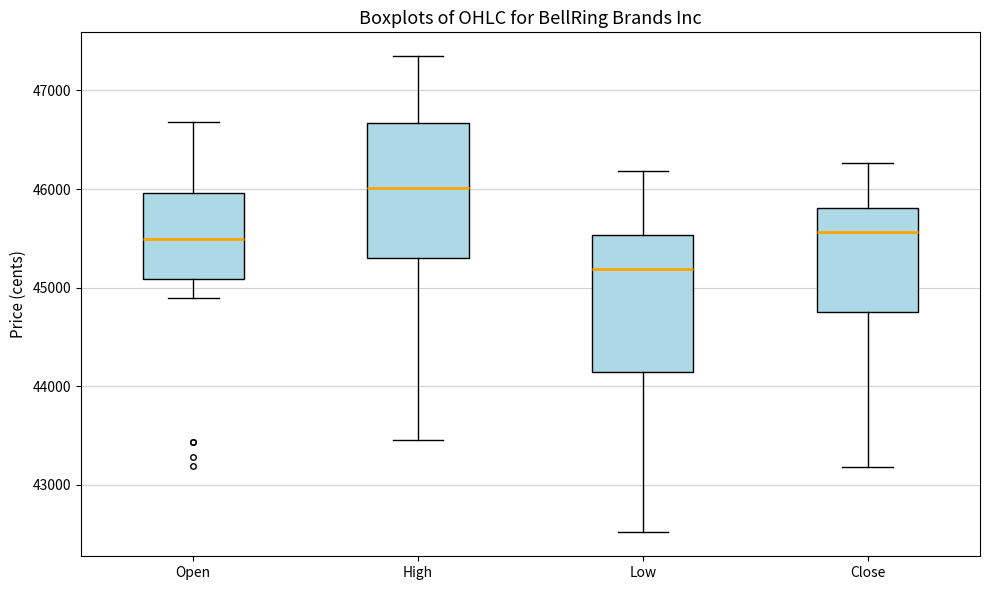

Which box's median line is the highest?

High